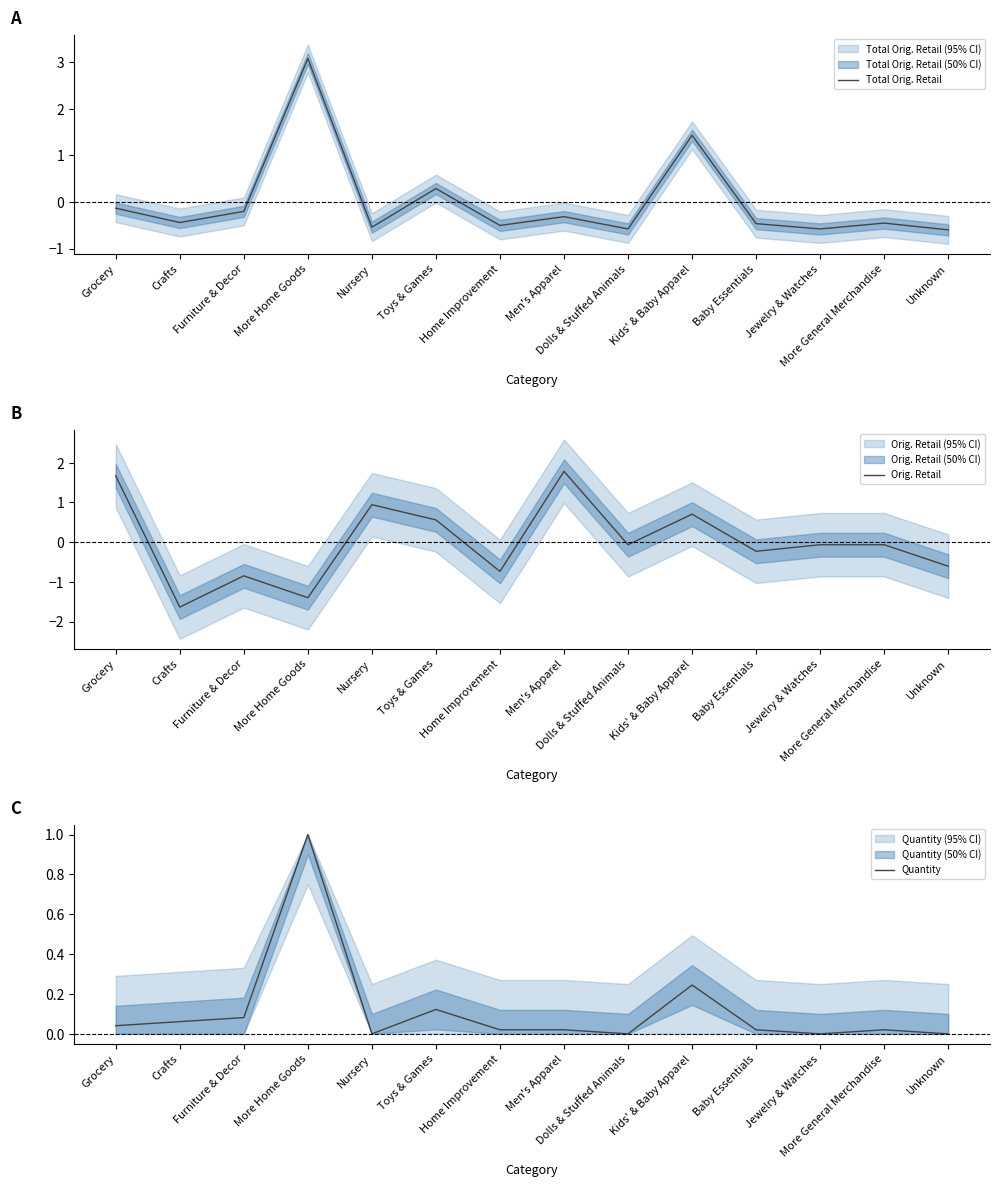

How many lines are shown in the chart?

3